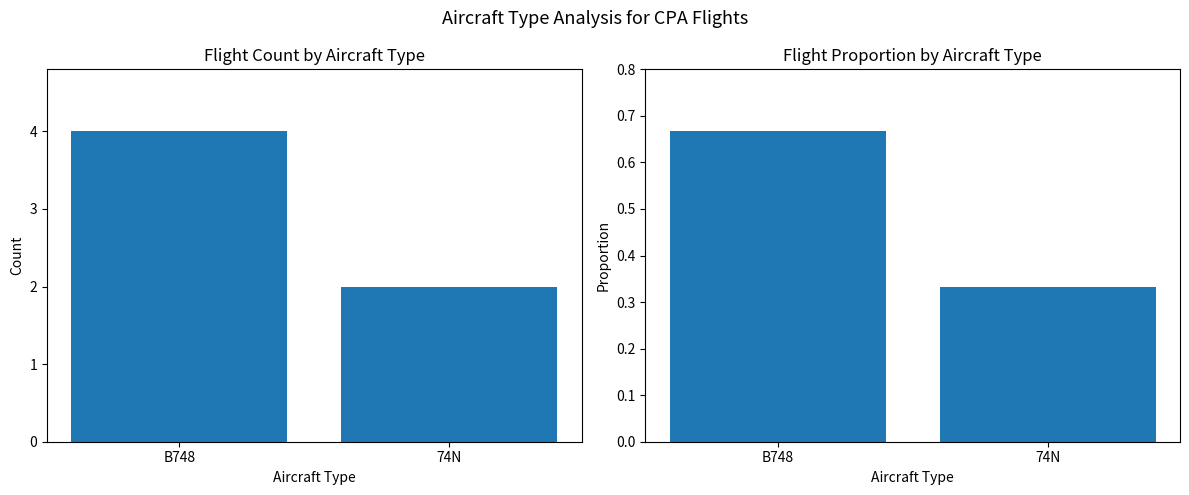

What is the value of the Count bar at the 2nd from the left?

2.0